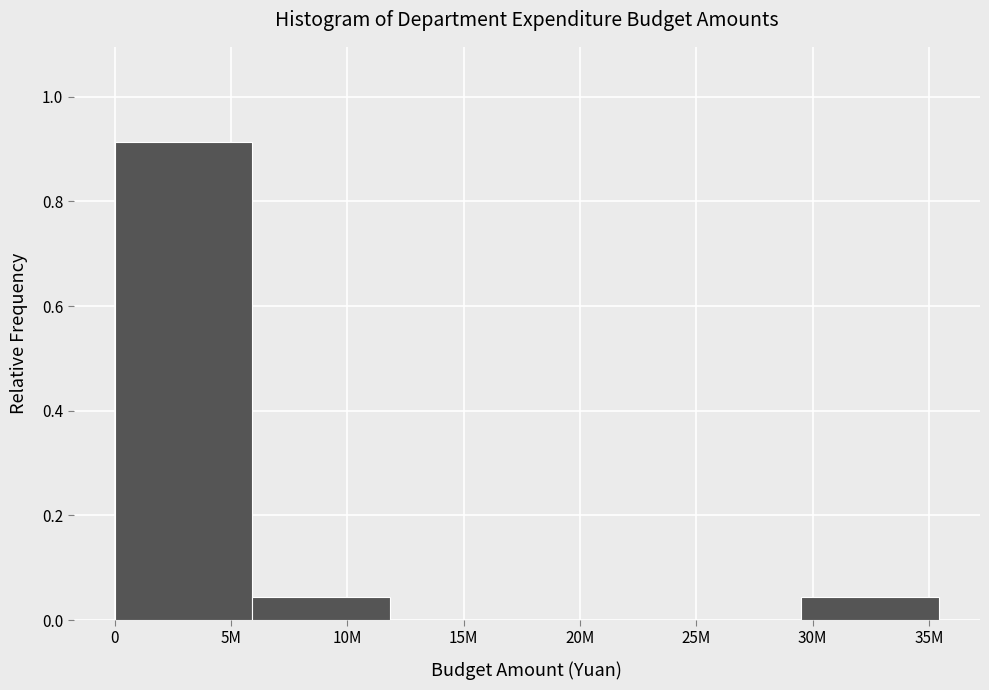

True or false: the data shows -0.4 at 20M.

False